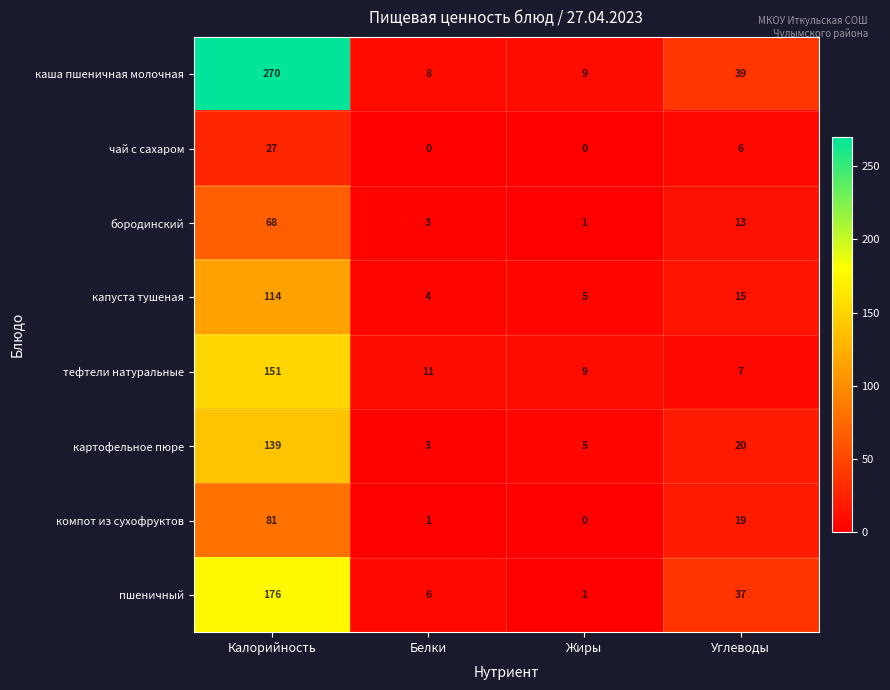

What is the greatest value displayed?

270